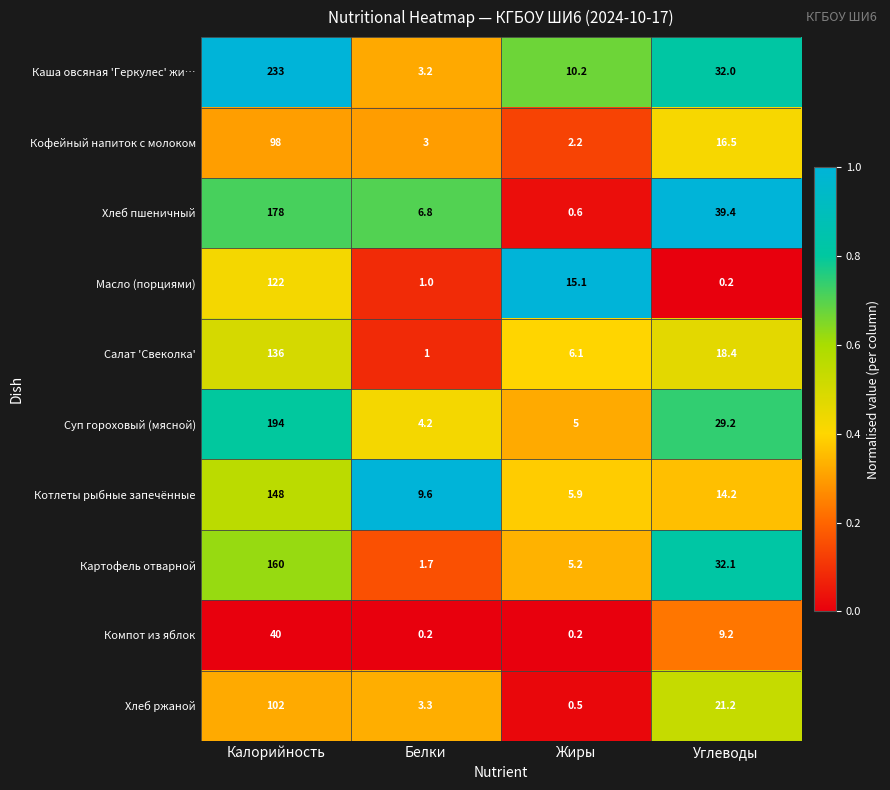

Which label corresponds to the largest value in the chart?

Калорийность